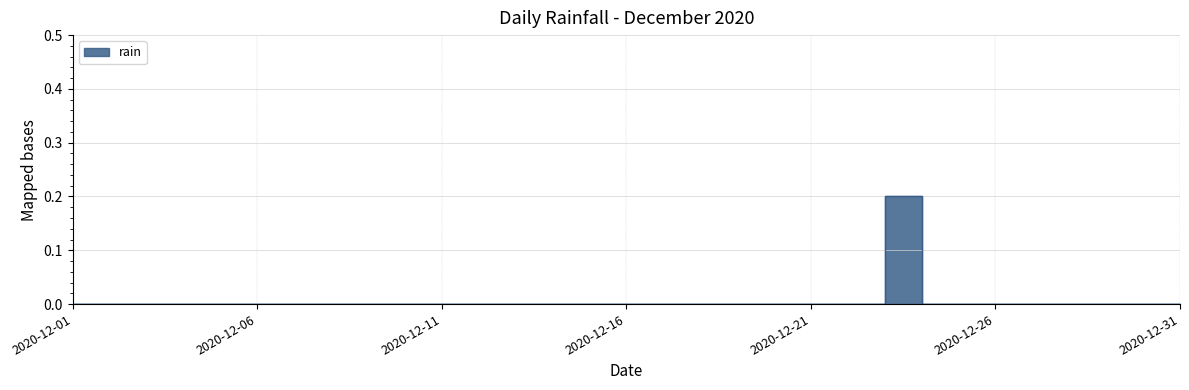

Reading left to right, what are all the values shown in this chart?

2020-12-01=0.0	2020-12-02=0.0	2020-12-03=0.0	2020-12-04=0.0	2020-12-05=0.0	2020-12-06=0.0	2020-12-07=0.0	2020-12-08=0.0	2020-12-09=0.0	2020-12-10=0.0	2020-12-11=0.0	2020-12-12=0.0	2020-12-13=0.0	2020-12-14=0.0	2020-12-15=0.0	2020-12-16=0.0	2020-12-17=0.0	2020-12-18=0.0	2020-12-19=0.0	2020-12-20=0.0	2020-12-21=0.0	2020-12-22=0.0	2020-12-23=0.2	2020-12-24=0.0	2020-12-25=0.0	2020-12-26=0.0	2020-12-27=0.0	2020-12-28=0.0	2020-12-29=0.0	2020-12-30=0.0	2020-12-31=0.0